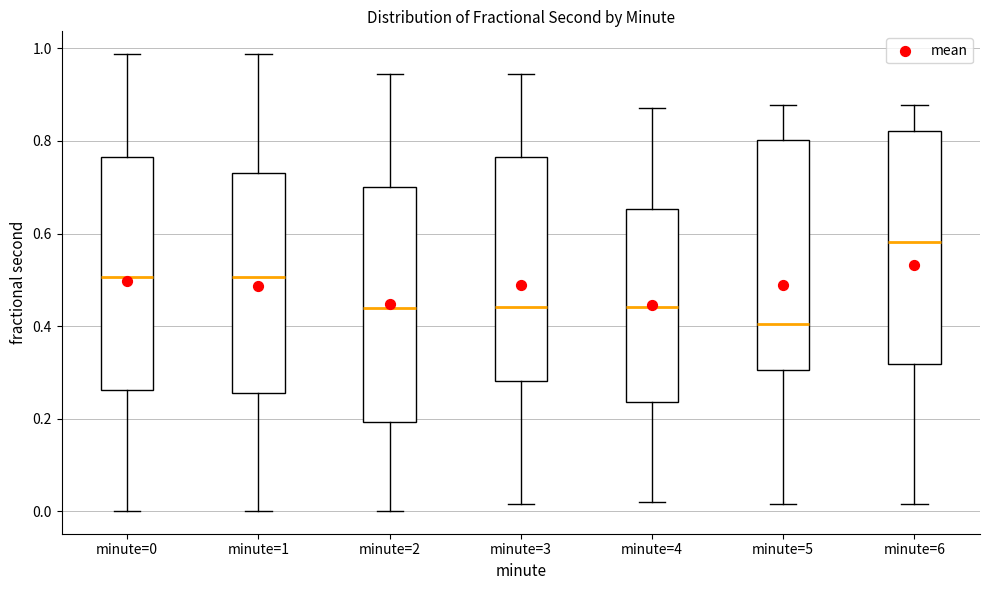

Where is the upper edge of the box for minute=4 on the y-axis? The values are not printed on the chart, so give them approximately, as read against the axis.

0.66